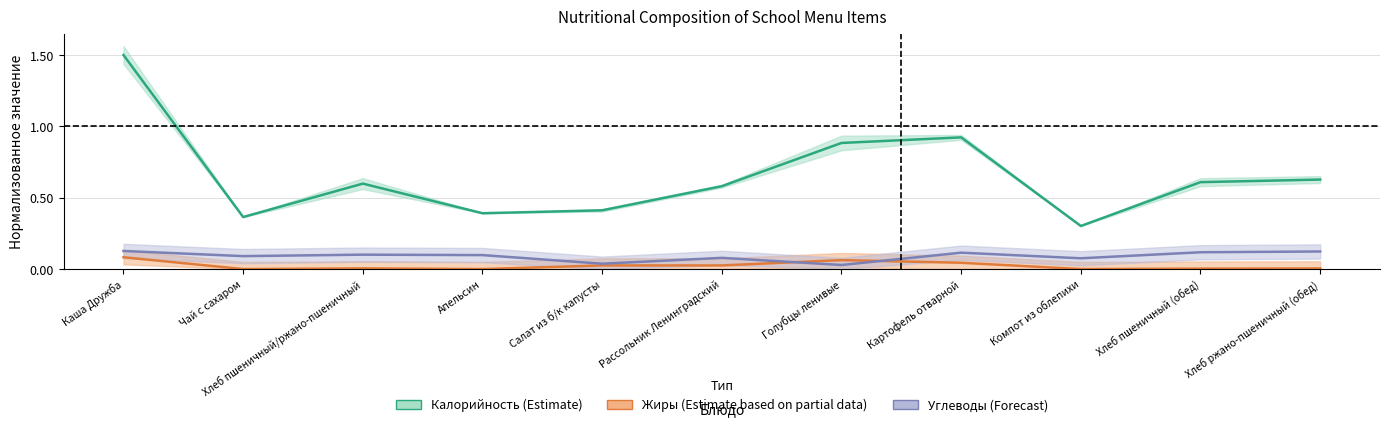

The value of Калорийность (центр) at Рассольник Ленинградский is 0.6. True or false?

True